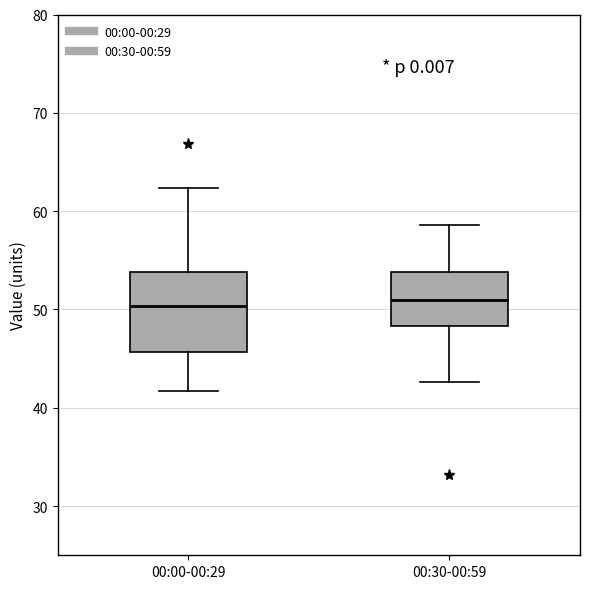

Where does the median line of the box for 00:30-00:59 sit on the y-axis? The values are not printed on the chart, so give them approximately, as read against the axis.

51